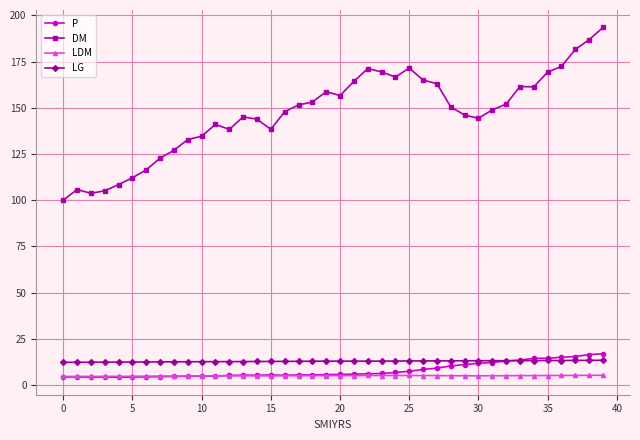

In DM, how many points are higher than both neighbors (excluding endpoints)?

7